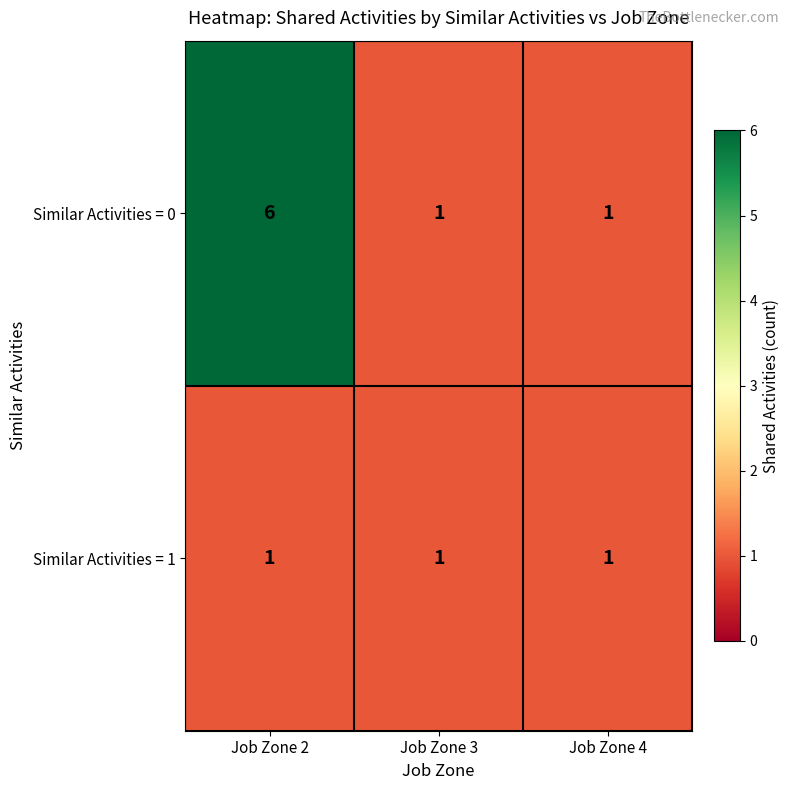

Which series has the largest range (max minus min)?

Similar Activities = 0